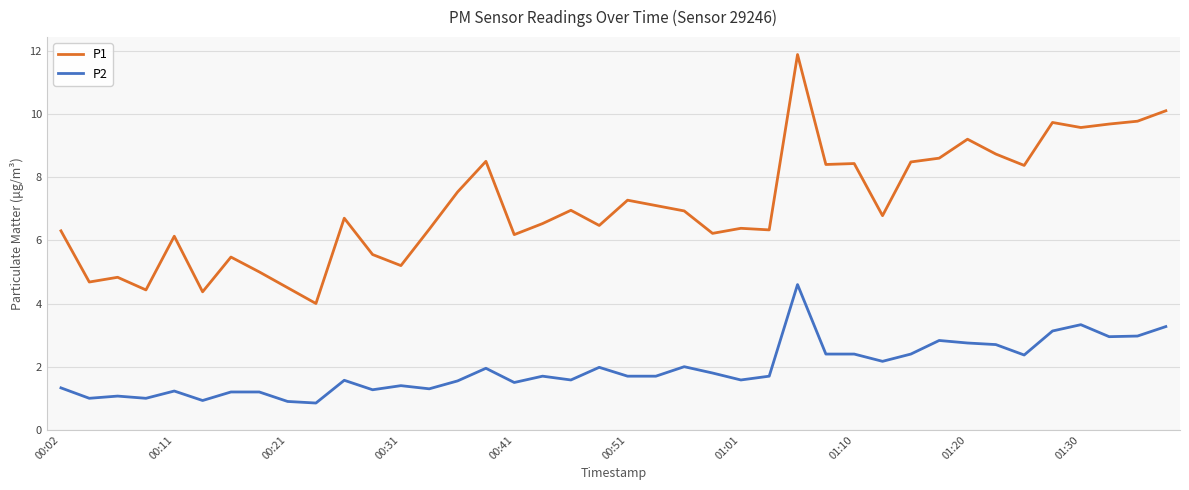

List the series in order of their peak value, highest first.

P1, P2